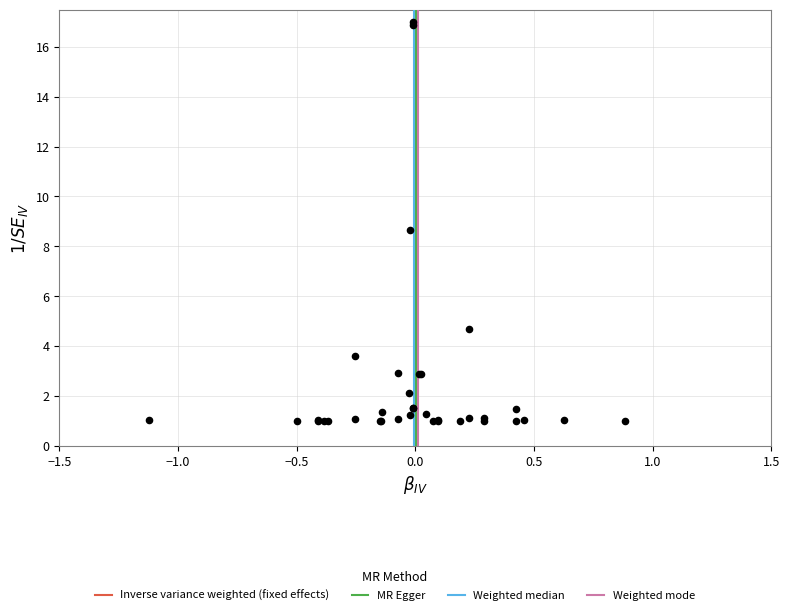

What Y value in the scatter plot is closest to 9?

8.6